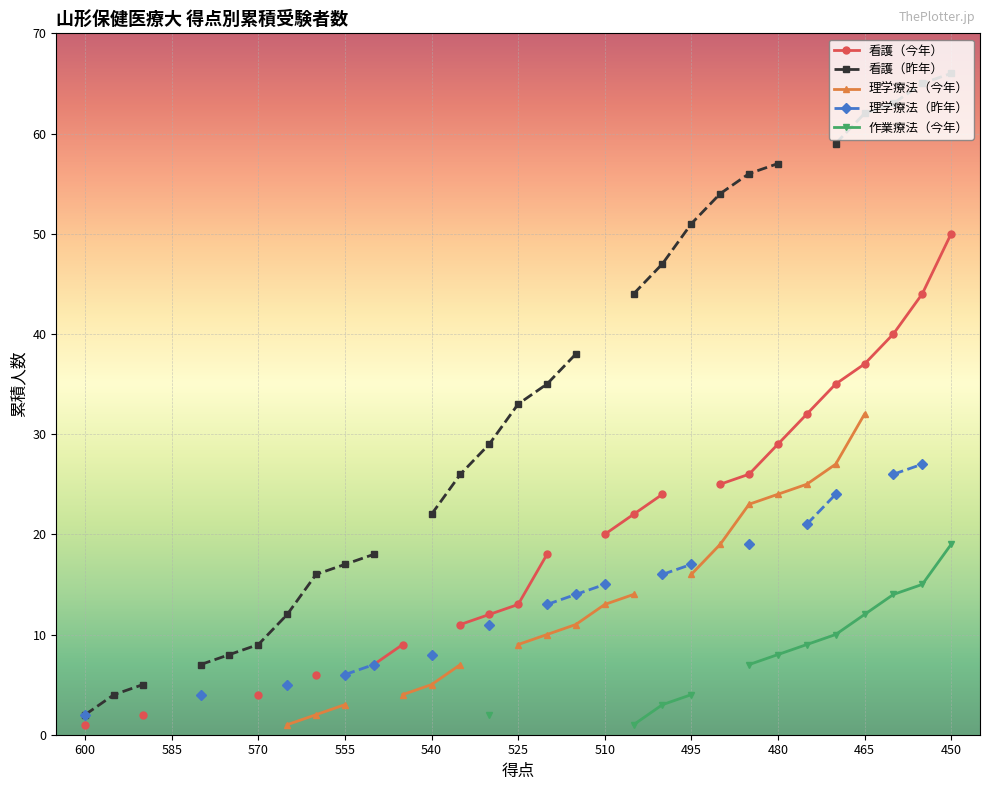

Is the value of 理学療法（今年） at 12 greater than the value of 作業療法（今年） at 23?

No